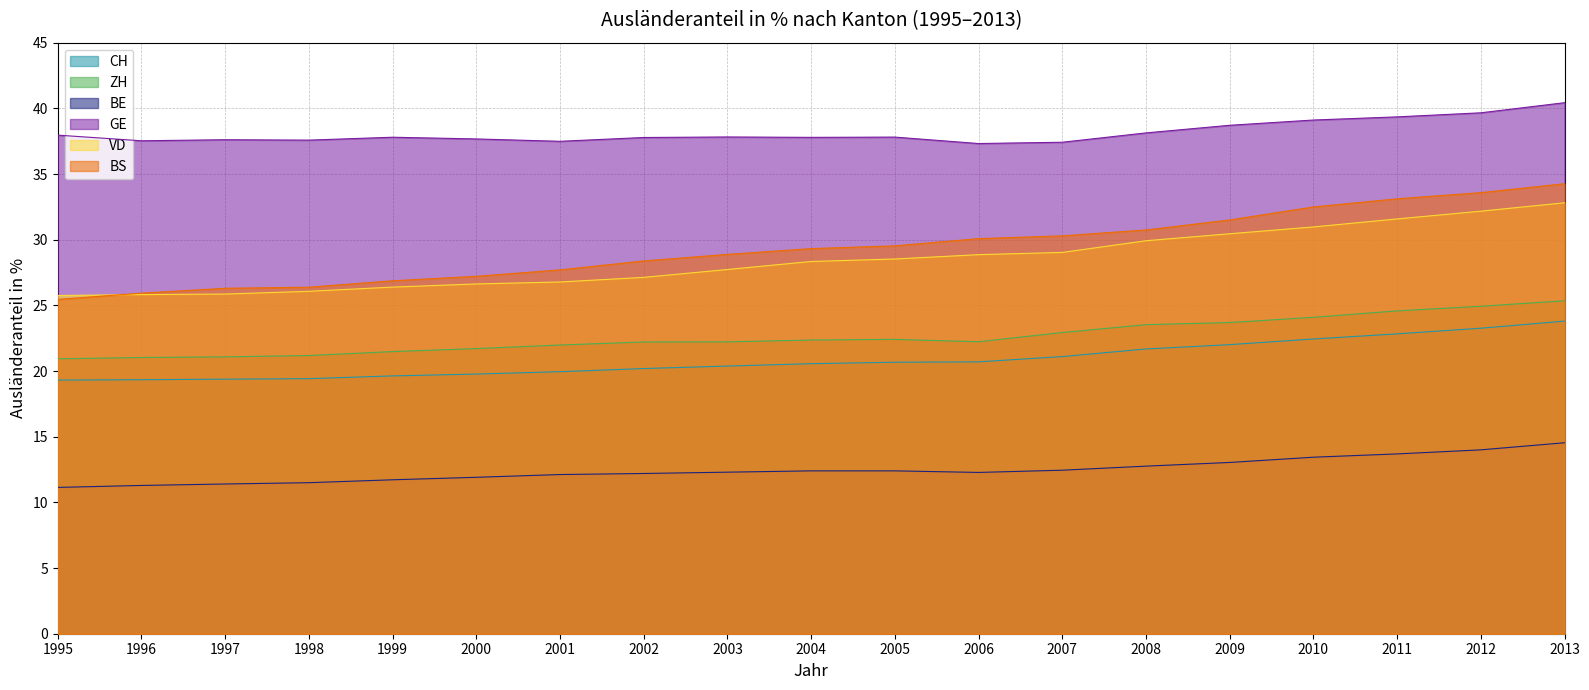

Rank the series by their maximum value, from highest to lowest.

GE, BS, VD, ZH, CH, BE